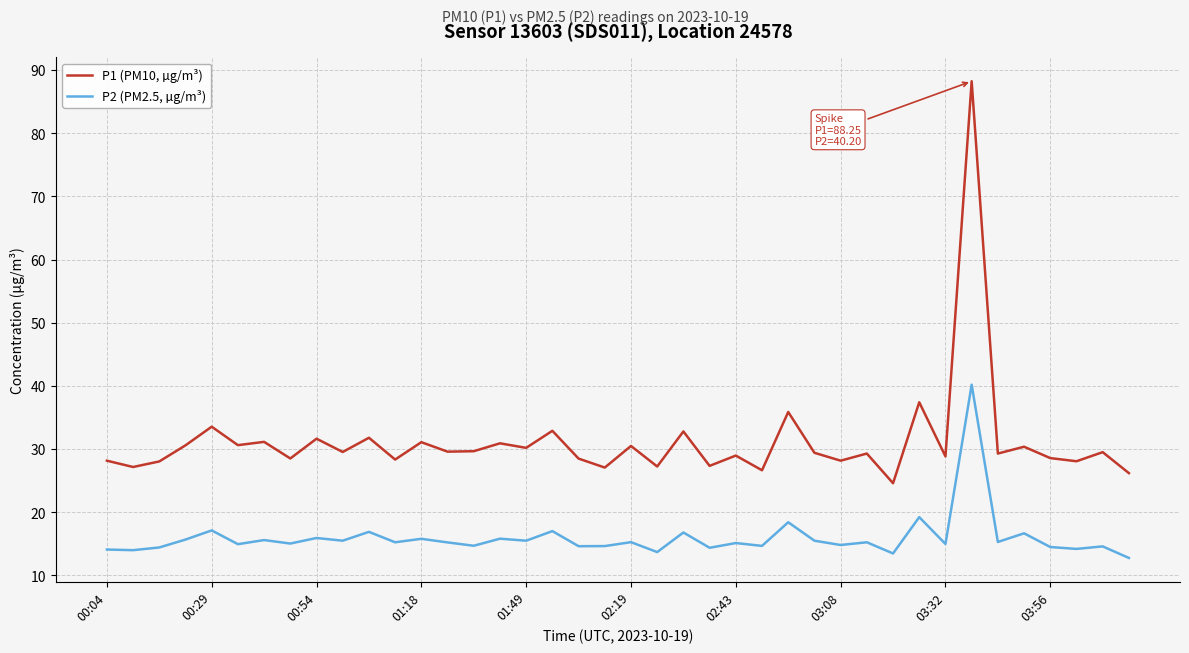

True or false: P2 (PM2.5, µg/m³) and P1 (PM10, µg/m³) intersect in this chart.

False